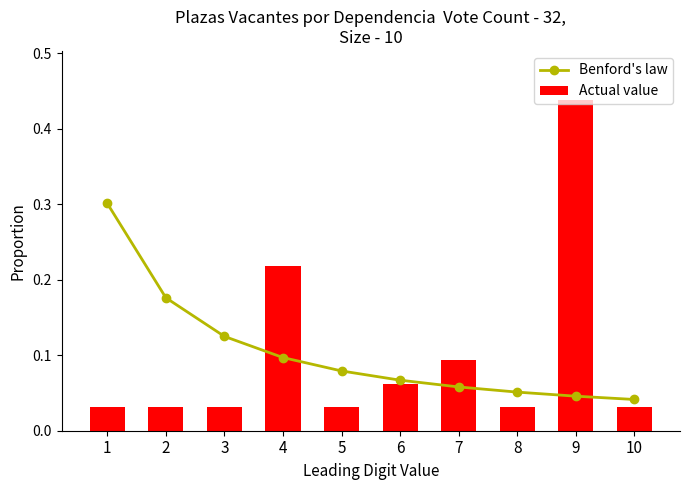

Is the value of Benford's law at 6 greater than the value of Actual value at 7?

No